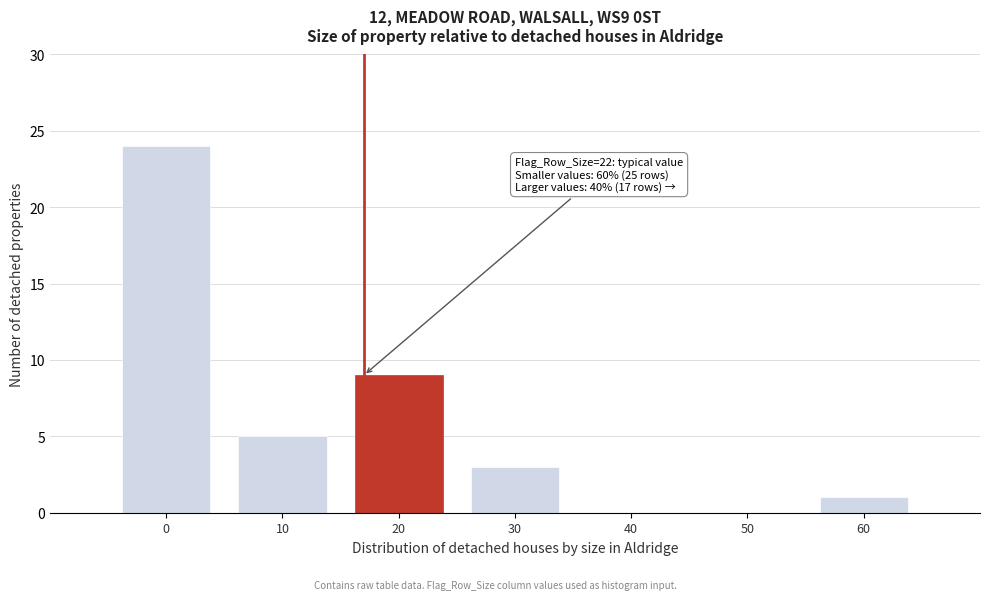

Reading left to right, transcribe all the data shown in this chart.

0=24	10=5	20=9	30=3	40=0	50=0	60=1